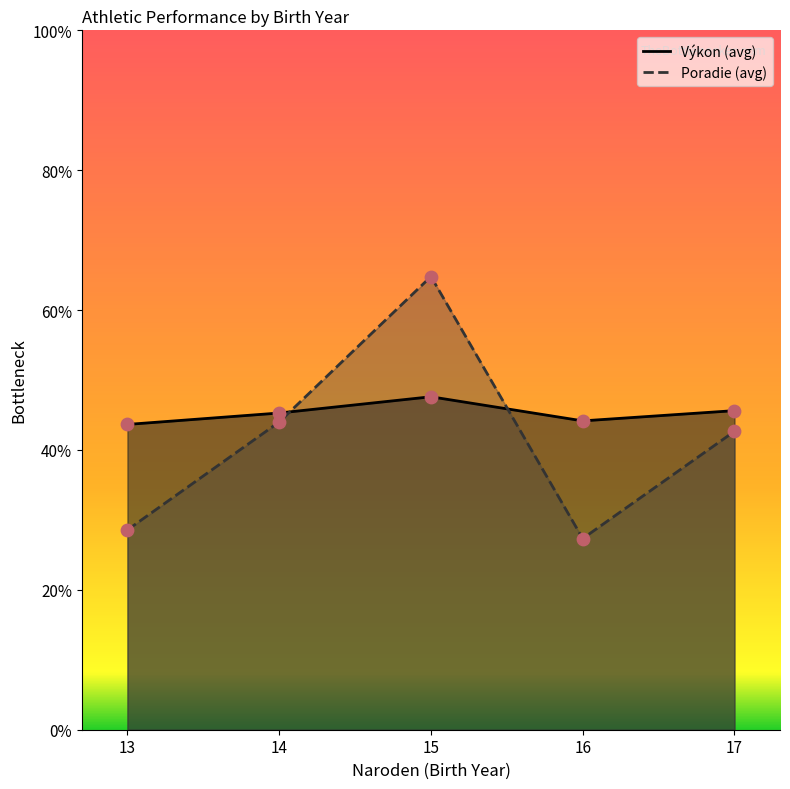

Which series contains the highest Y value?

Poradie